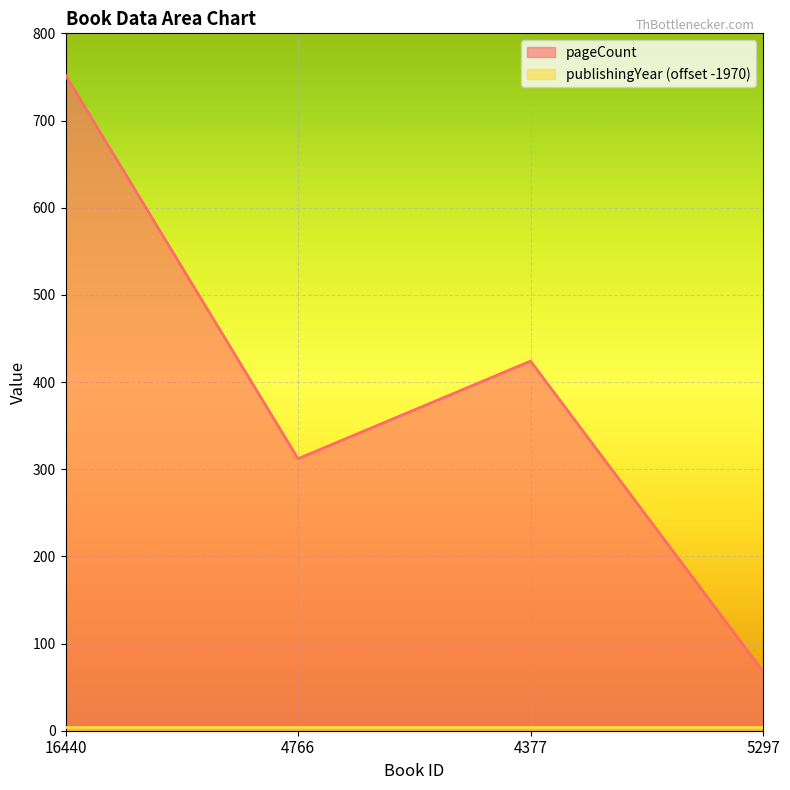

Rank the categories by value from lowest to highest.

5297, 4766, 4377, 16440